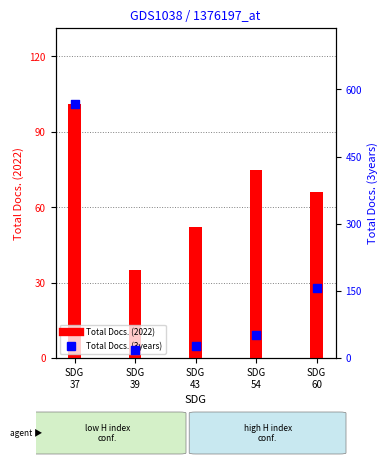

At which category is the sum across all series the highest?

SDG
37